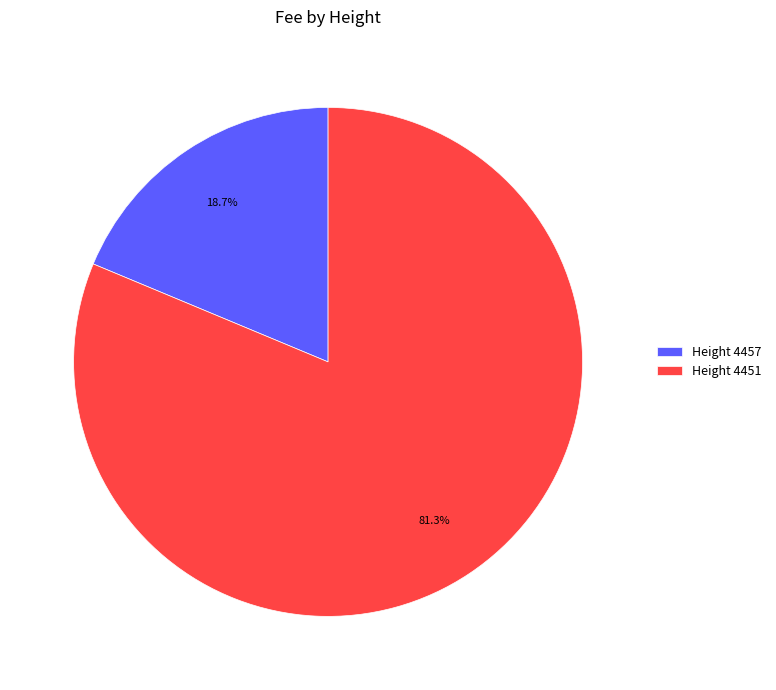

How many segments does this pie chart have?

2